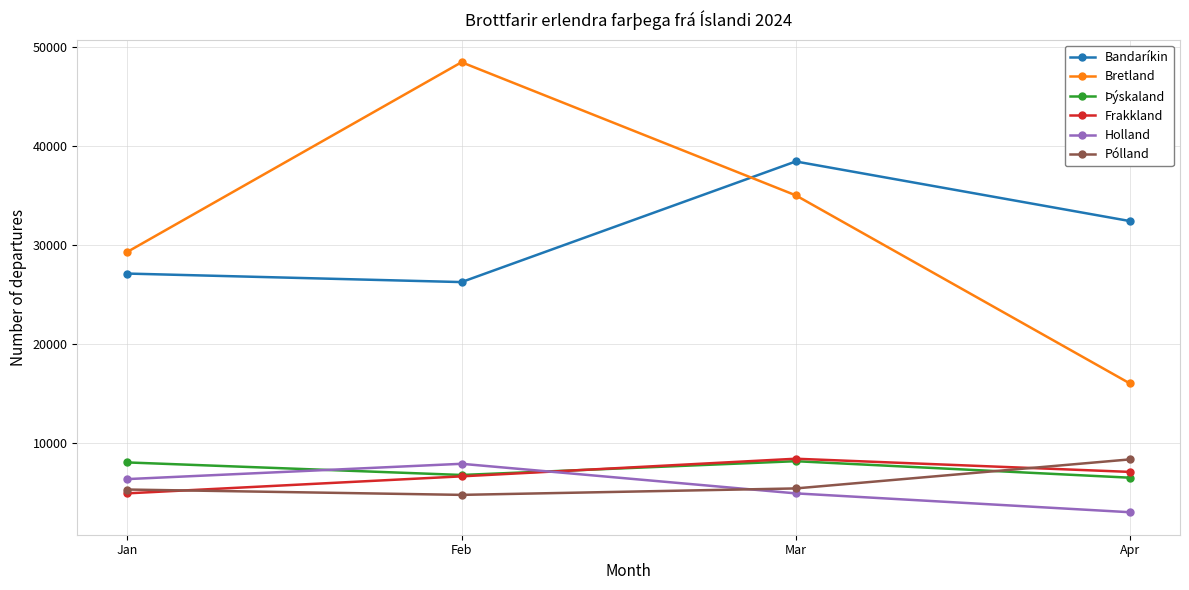

Which series has the widest spread of values?

Bretland